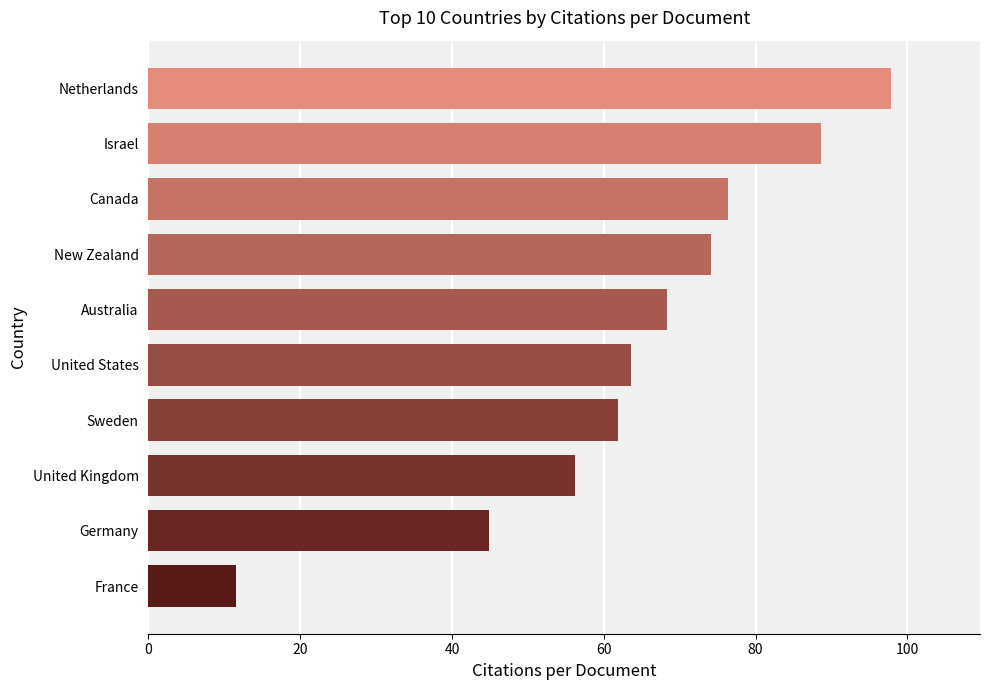

What is the approximate value at Germany?

44.9